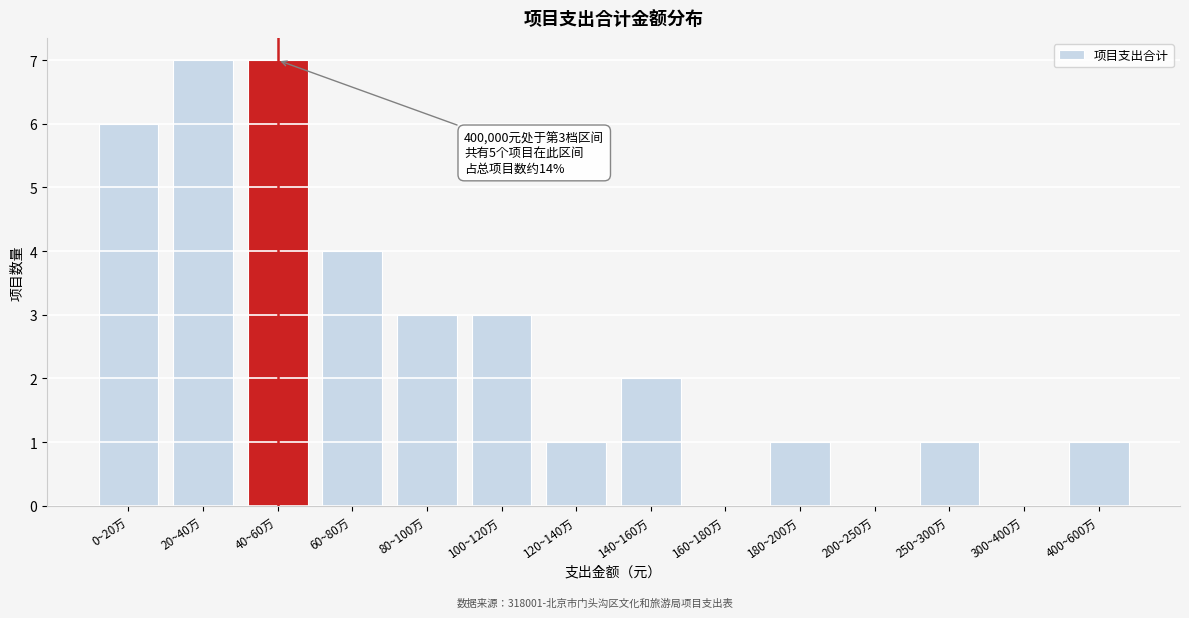

Reading left to right, list all the values displayed in this chart.

0~20万=6	20~40万=7	40~60万=7	60~80万=4	80~100万=3	100~120万=3	120~140万=1	140~160万=2	160~180万=0	180~200万=1	200~250万=0	250~300万=1	300~400万=0	400~600万=1